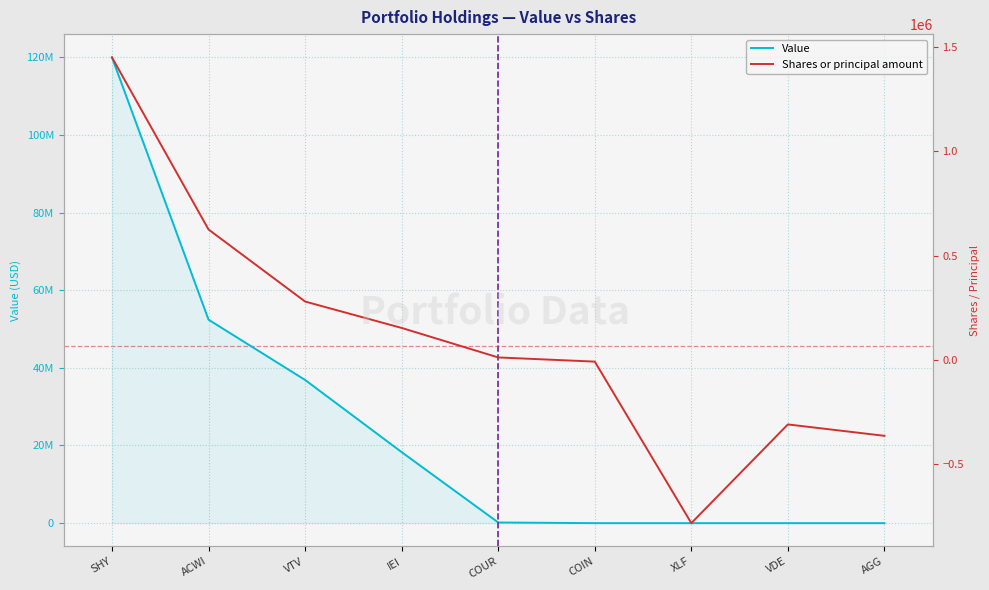

Reading right to left, extract all data points from this chart.

Value: 0	0	0	0	170000	18294000	36886000	52408000	119969000
Shares or principal amount: -363487	-308860	-781710	-8039	11977	153297	279695	624718	1449080